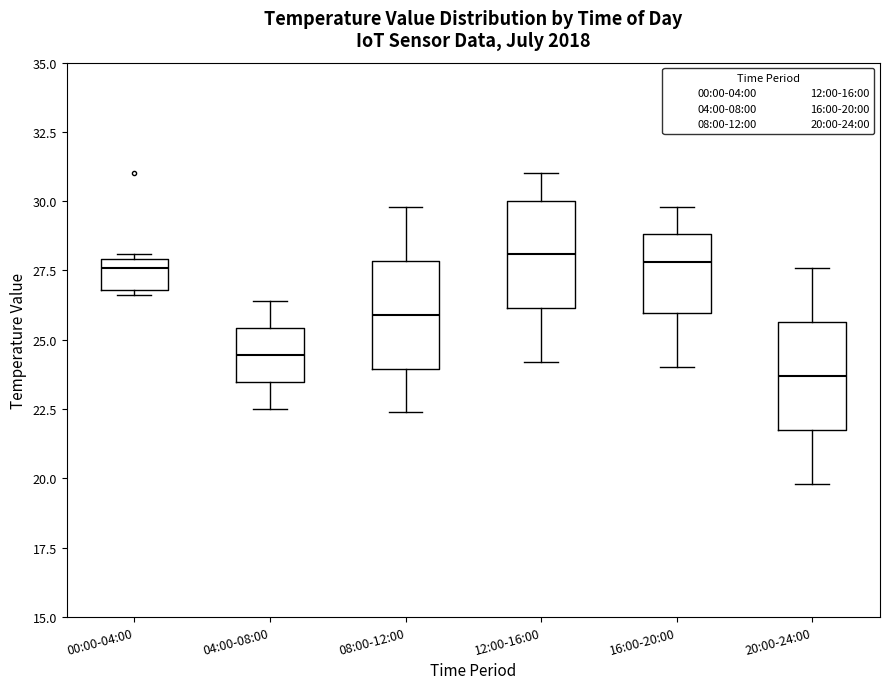

Reading left to right, read every box against the y-axis: the position of its median line, the range the box covers, and the ends of its whiskers. The values are not printed on the chart, so give them approximately, as read against the axis.

00:00-04:00: median 27.5, box 27.0 to 28.0, whiskers 26.5 to 28.0 (just above the box's upper edge)
04:00-08:00: median 24.5, box 23.5 to 25.5, whiskers 22.5 to 26.5
08:00-12:00: median 26.0, box 24.0 to 28.0, whiskers 22.5 to 30.0
12:00-16:00: median 28.0, box 26.0 to 30.0, whiskers 24.0 to 31.0
16:00-20:00: median 28.0, box 26.0 to 29.0, whiskers 24.0 to 30.0
20:00-24:00: median 23.5, box 22.0 to 25.5, whiskers 20.0 to 27.5